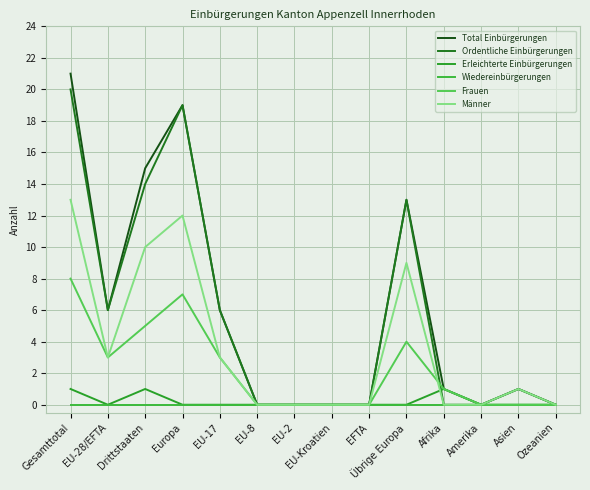

Is this an area chart (filled region under the line)?

No